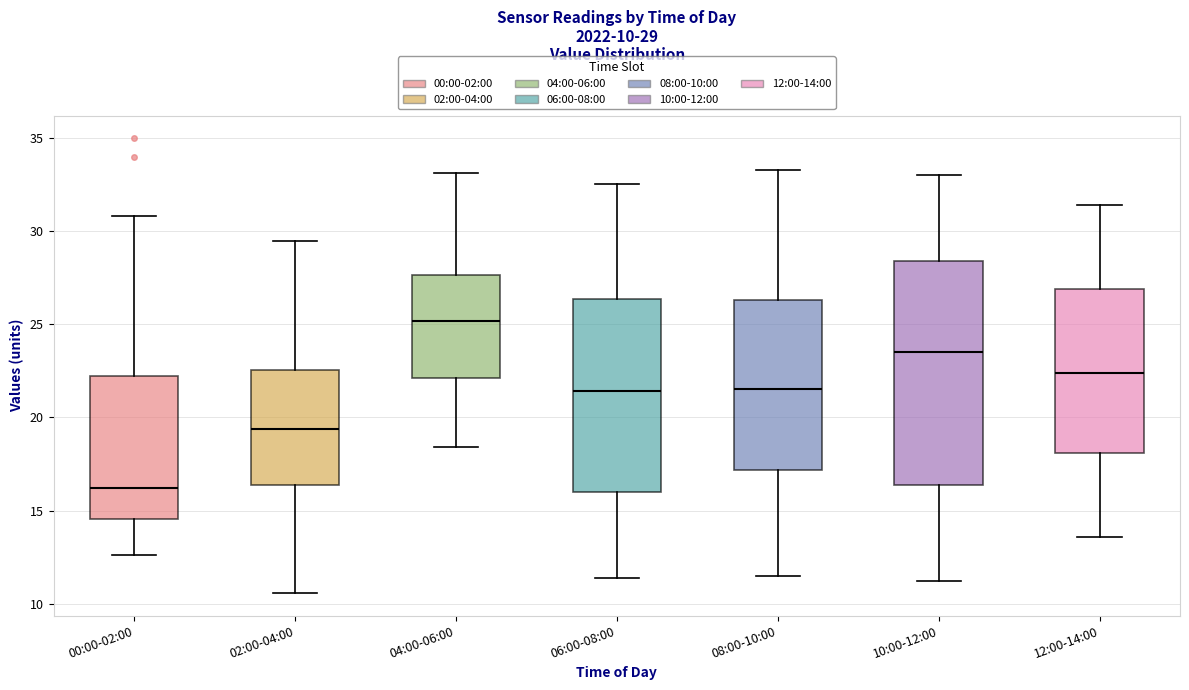

Which box has the highest median line?

04:00-06:00